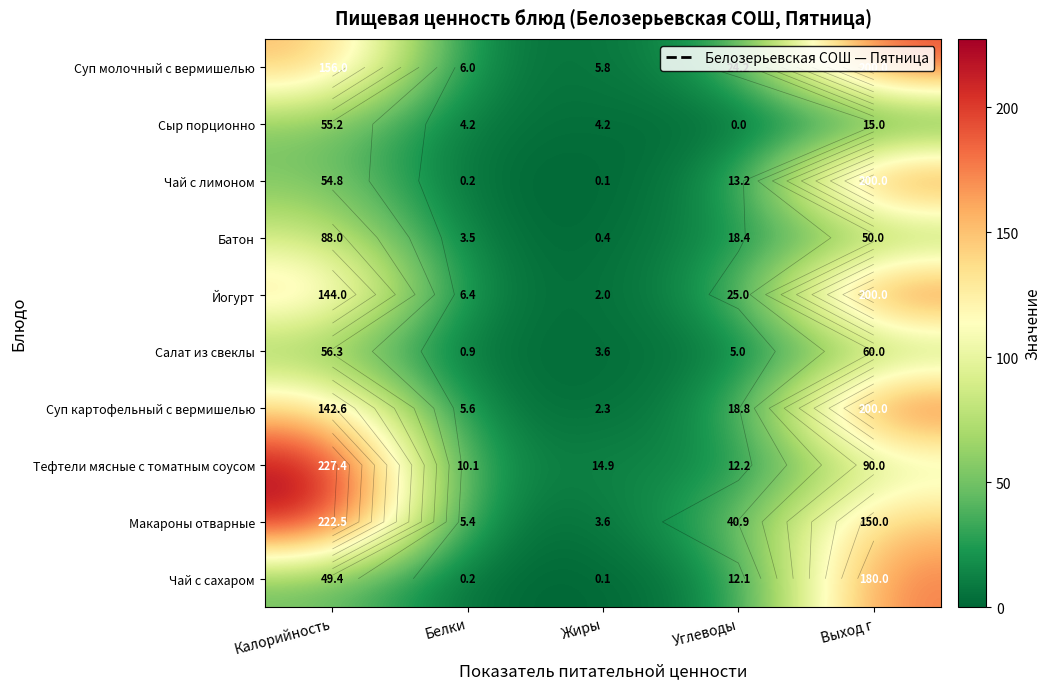

The value of Чай с сахаром at Углеводы is 4.2. True or false?

False